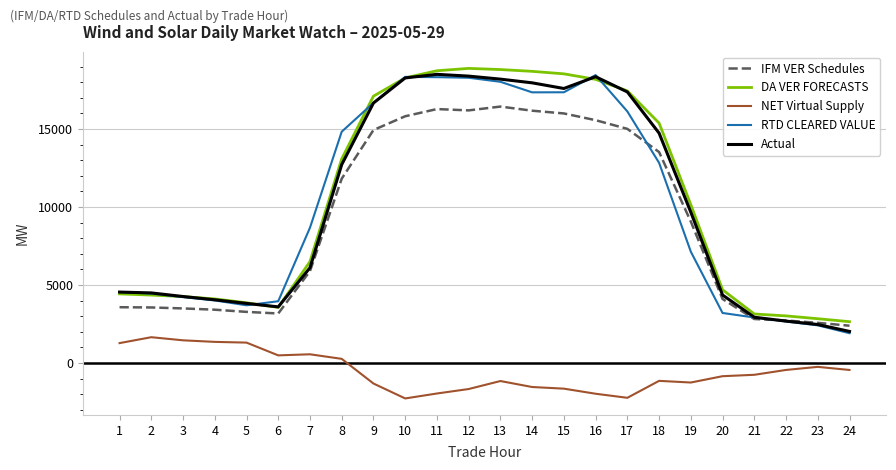

What is the spread (max minus min) of values at 23?

3085.8